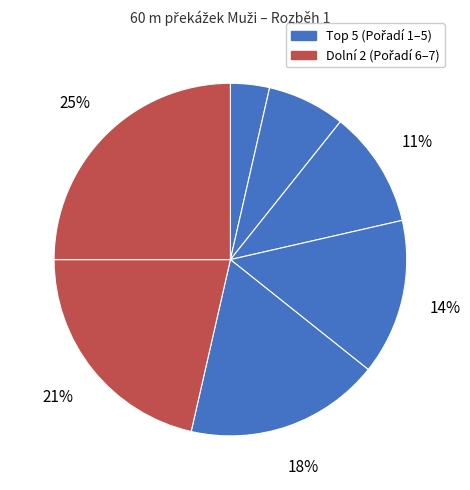

What is the smallest slice in the pie chart?

Svoboda Petr